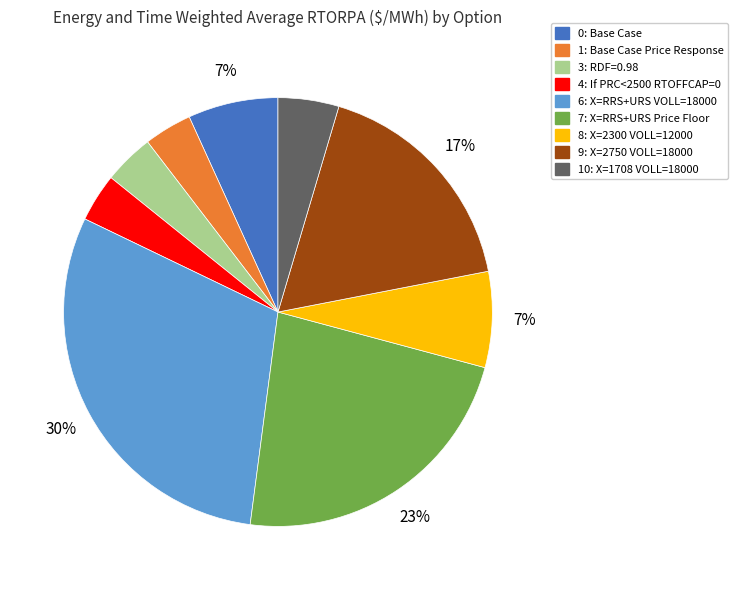

How many segments does this pie chart have?

9